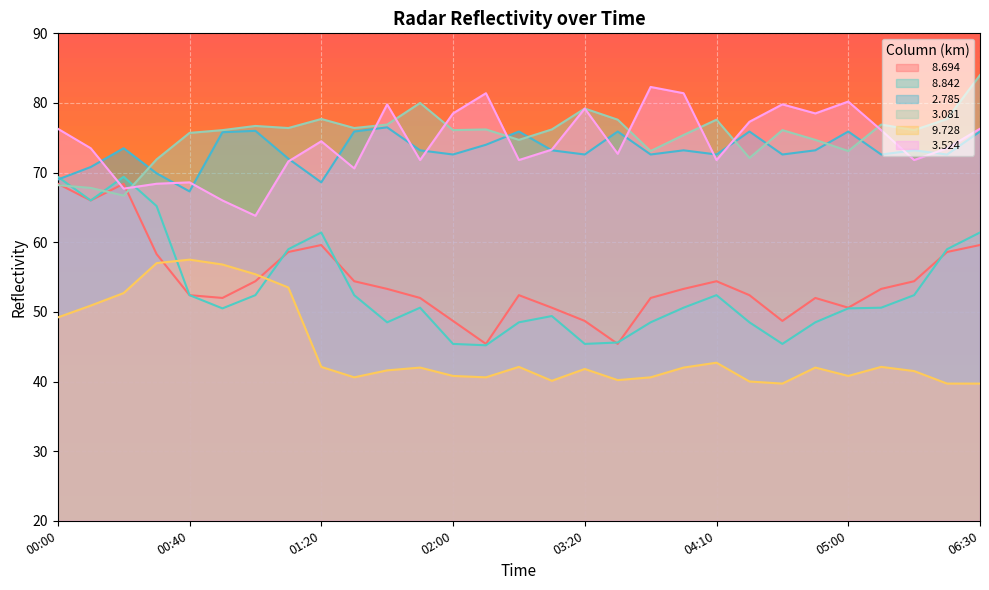

What value does the   8.842 series have at 04:40?

45.4